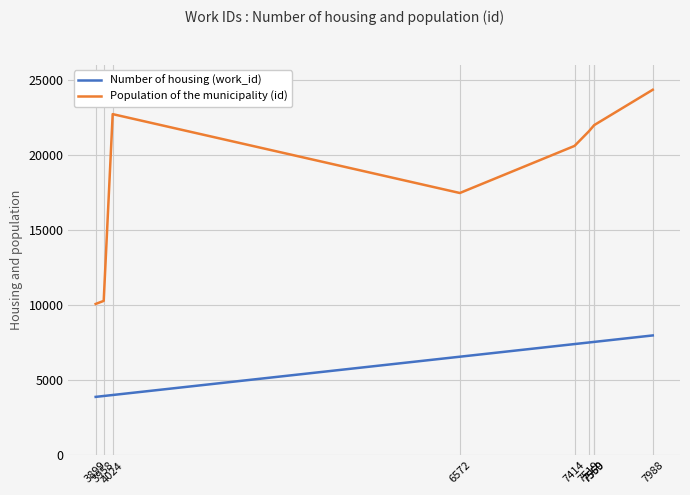

Rank the series by their average value, from lowest to highest.

Number of housing (work_id), Population of the municipality (id)